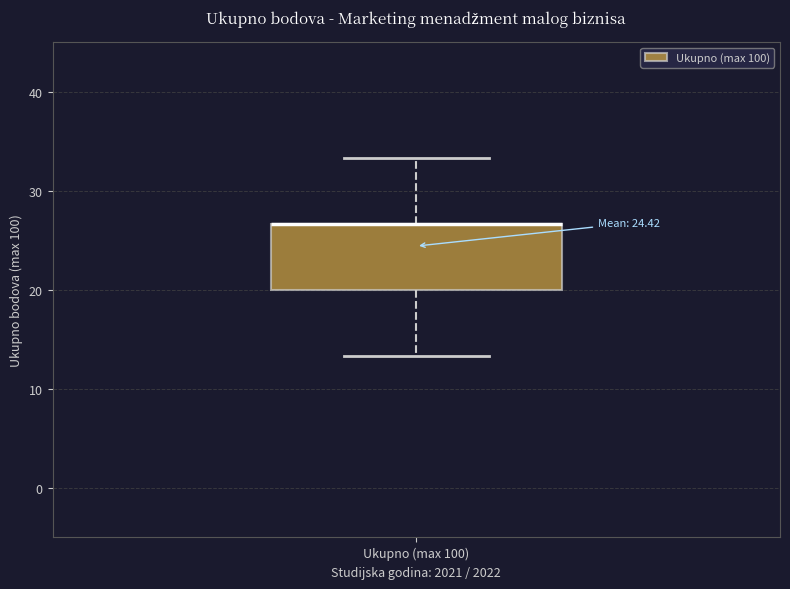

Where is the upper edge of the box for Ukupno (max 100) on the y-axis? The values are not printed on the chart, so give them approximately, as read against the axis.

27